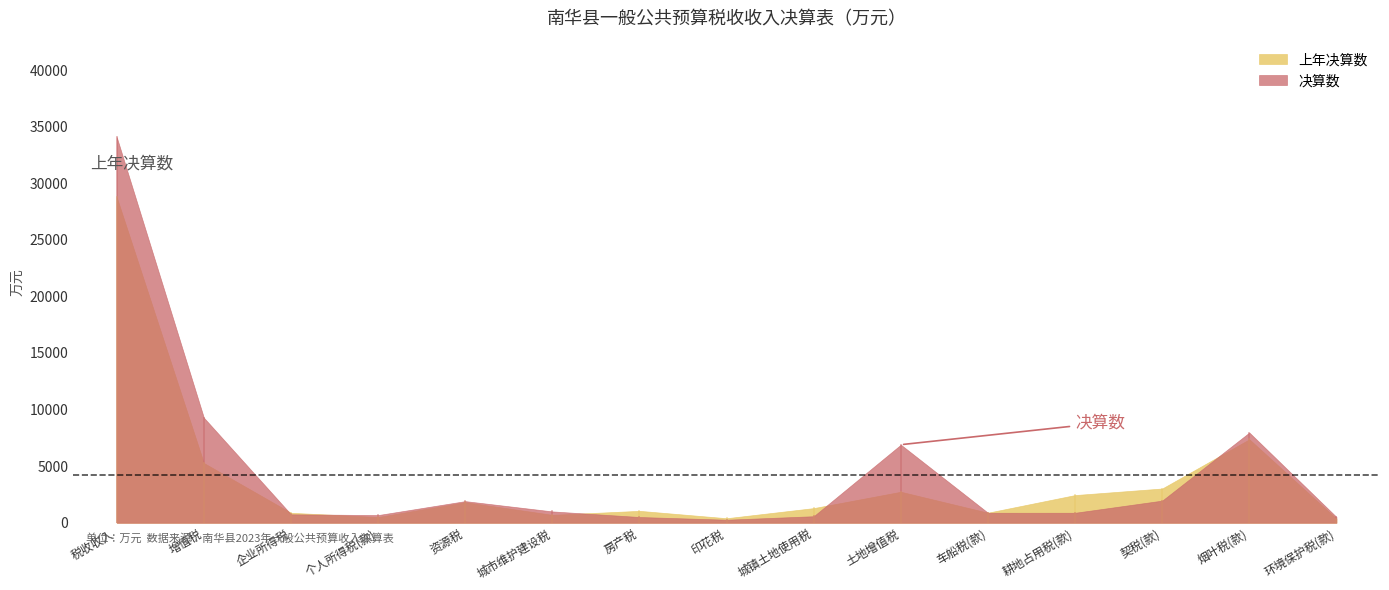

Between which two adjacent categories do 上年决算数 and 决算数 first intersect?

增值税 and 企业所得税